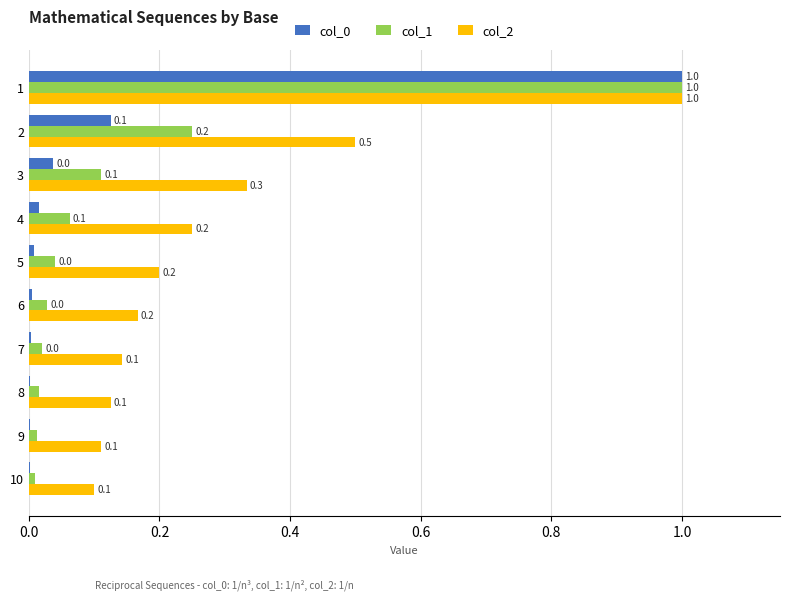

At which label is col_2 closest to 0?

10